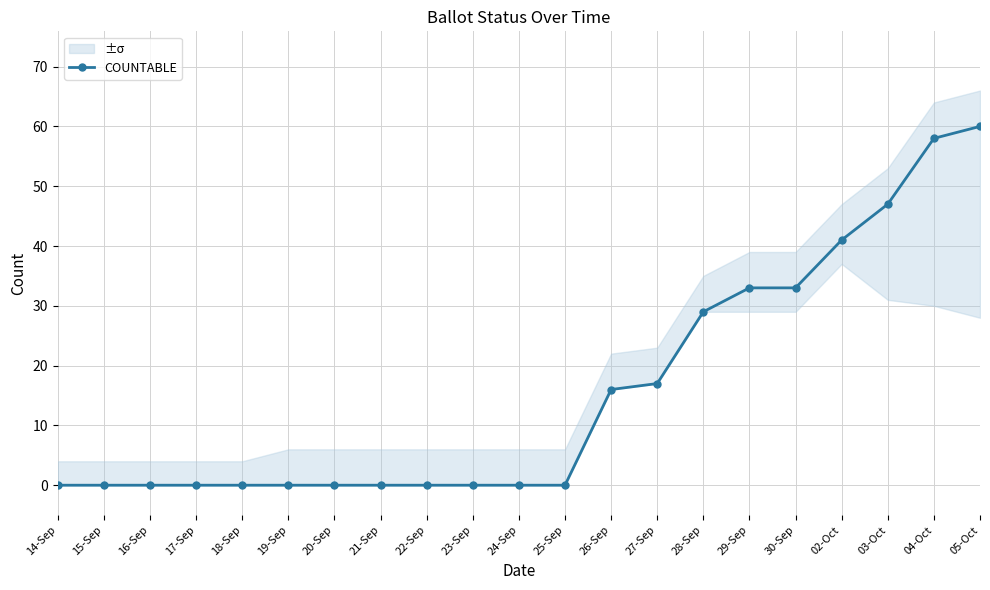

Which label corresponds to the smallest value in the chart?

14-Sep